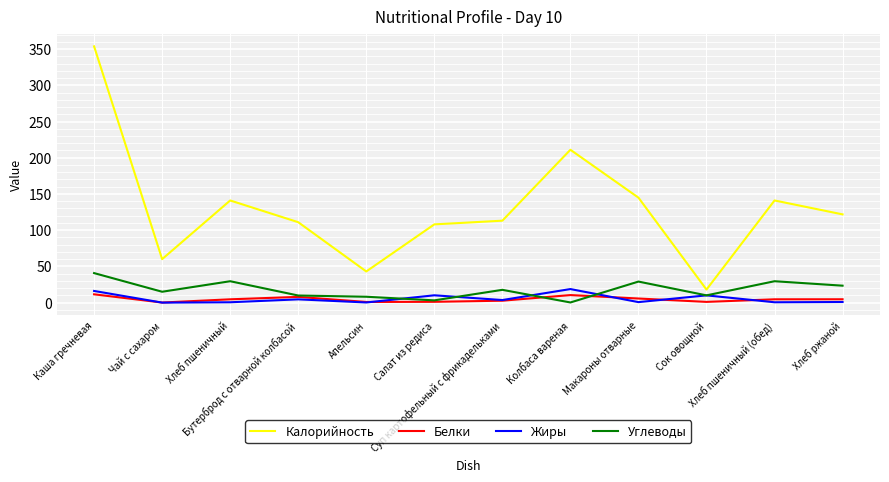

Which series has the widest spread of values?

Калорийность